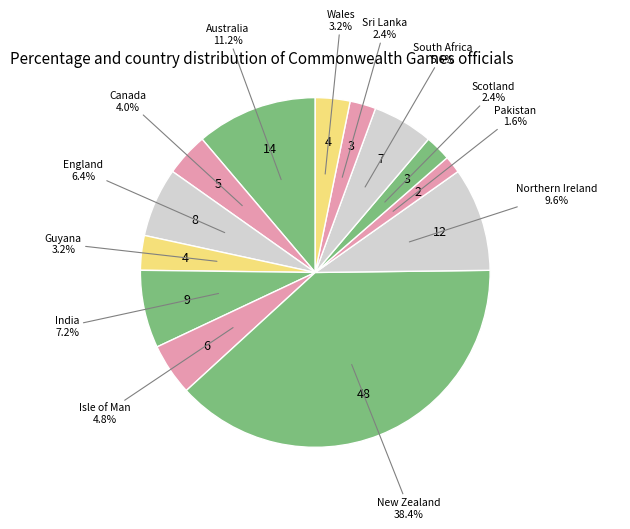

Which category has the smallest portion of the pie?

Pakistan